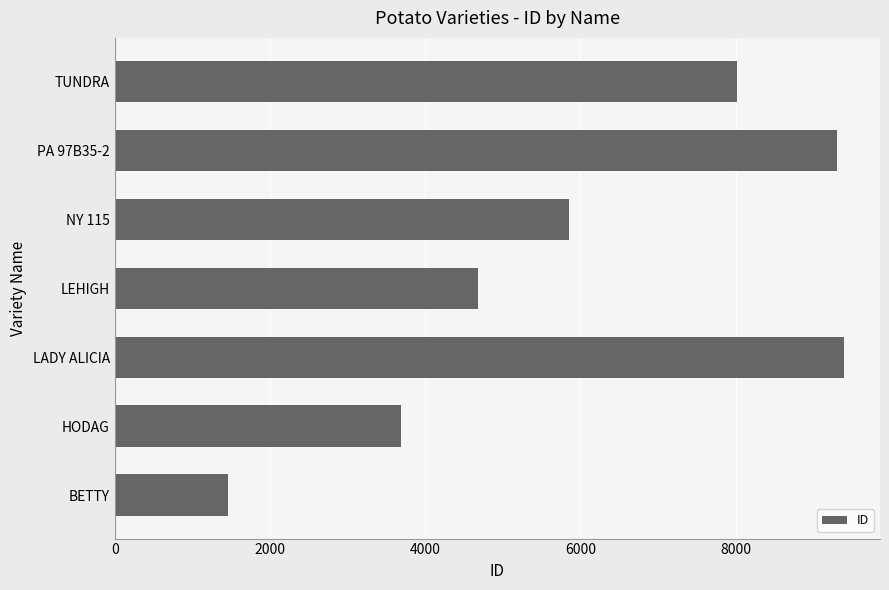

Reading top to bottom, transcribe all the data shown in this chart.

8010	9303	5858	4686	9389	3692	1458